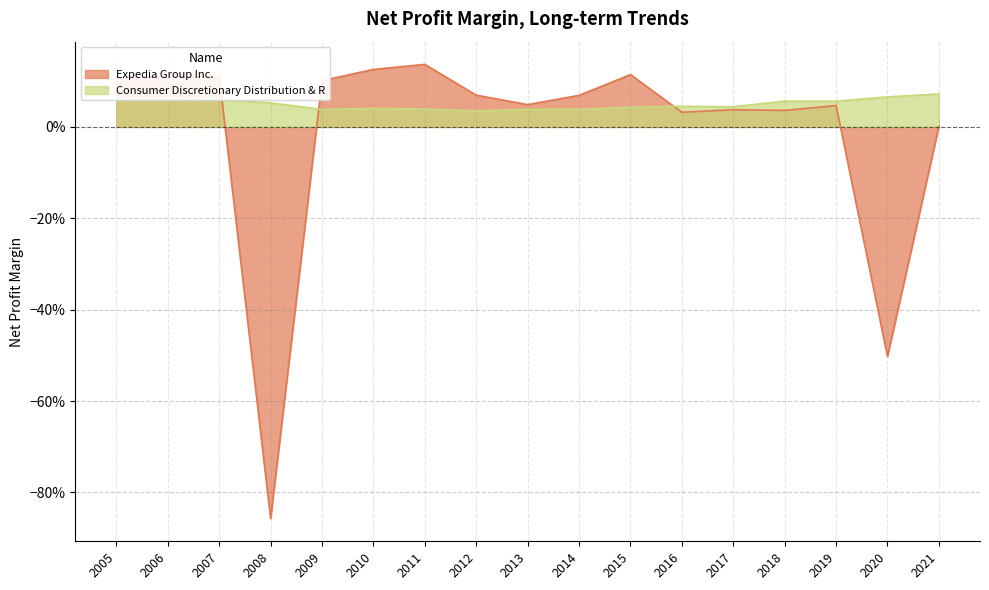

Does the chart display data point markers on the line(s)?

No